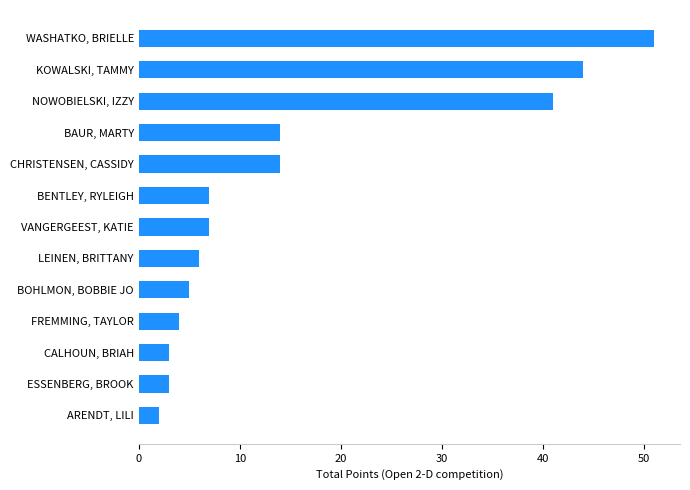

The chart shows a value of 14 at CHRISTENSEN, CASSIDY. True or false?

True